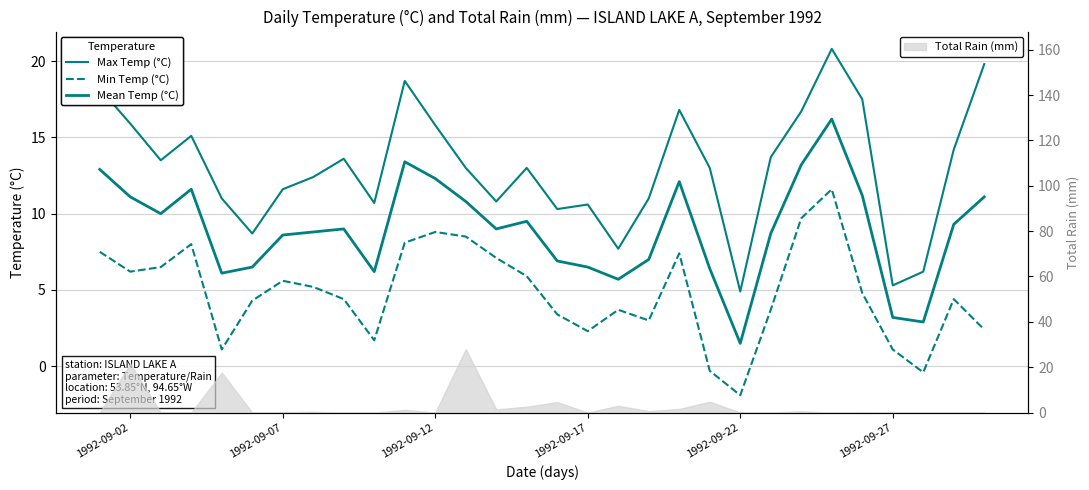

How many interior local peaks does the Max Temp (°C) series have?

7